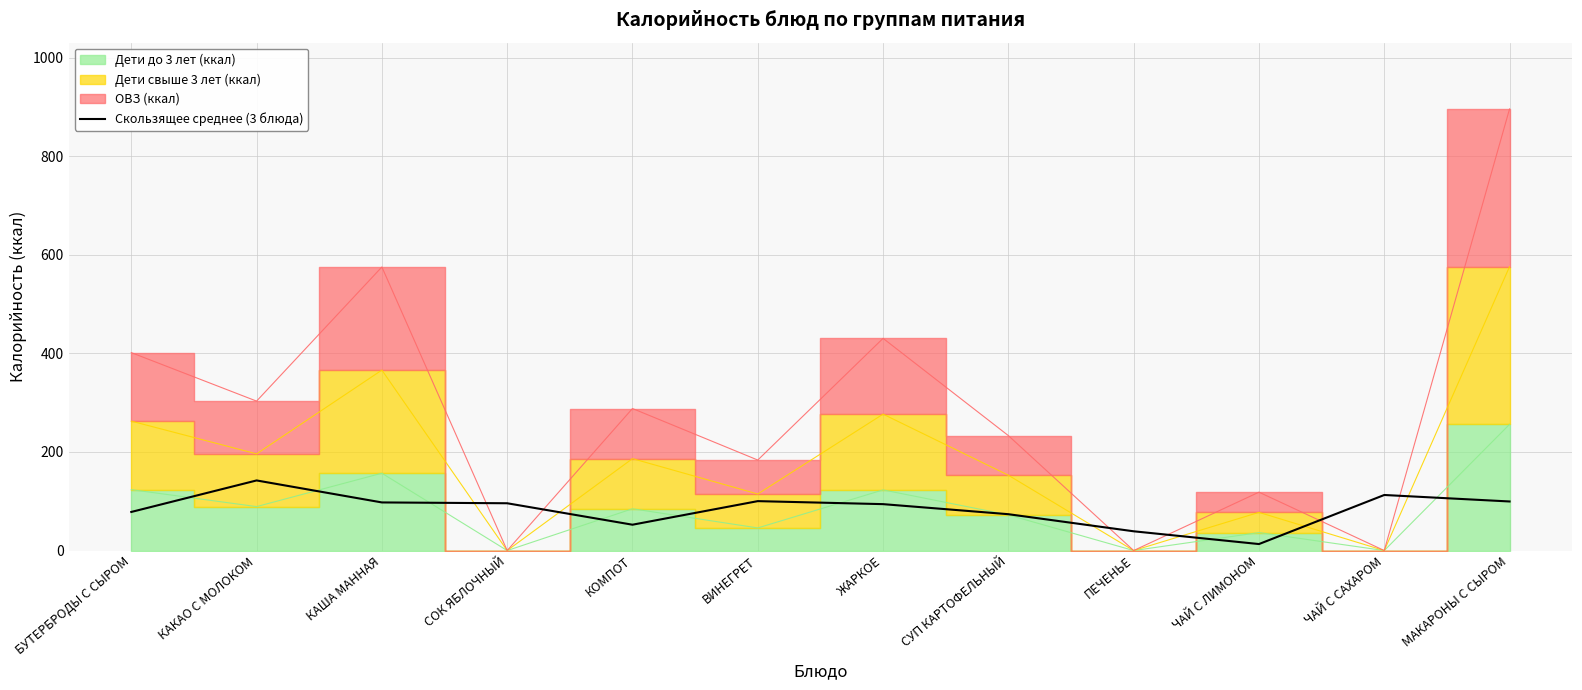

At which label does Скользящее среднее (3 блюда) reach its peak?

КАКАО С МОЛОКОМ